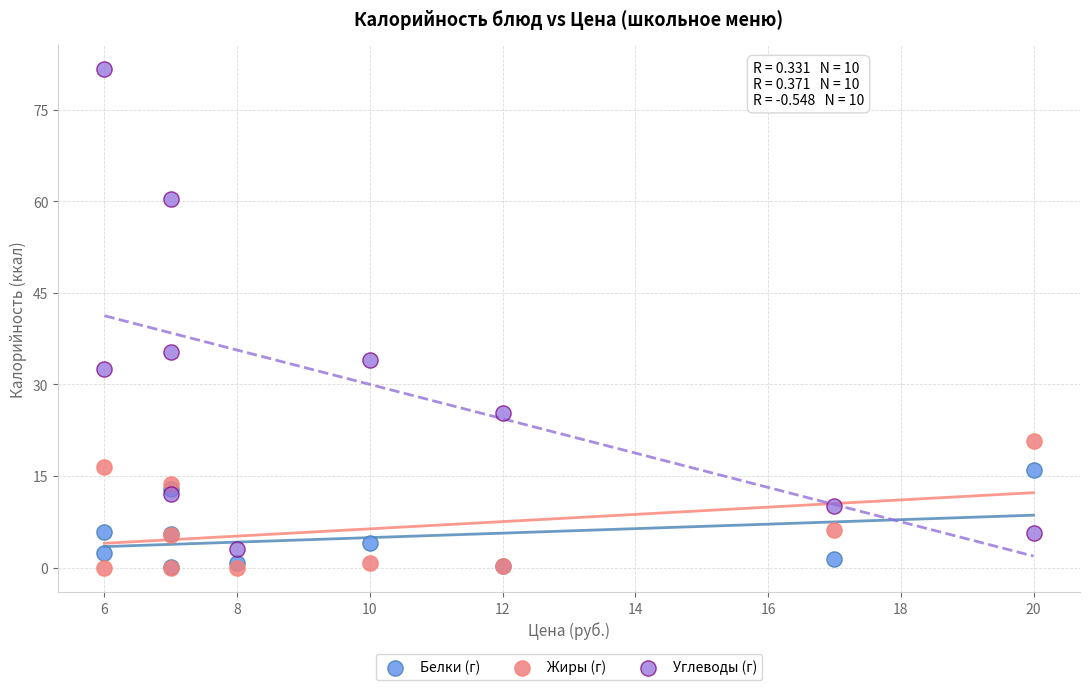

What are all the series names shown in the legend?

Белки (г), Жиры (г), Углеводы (г)